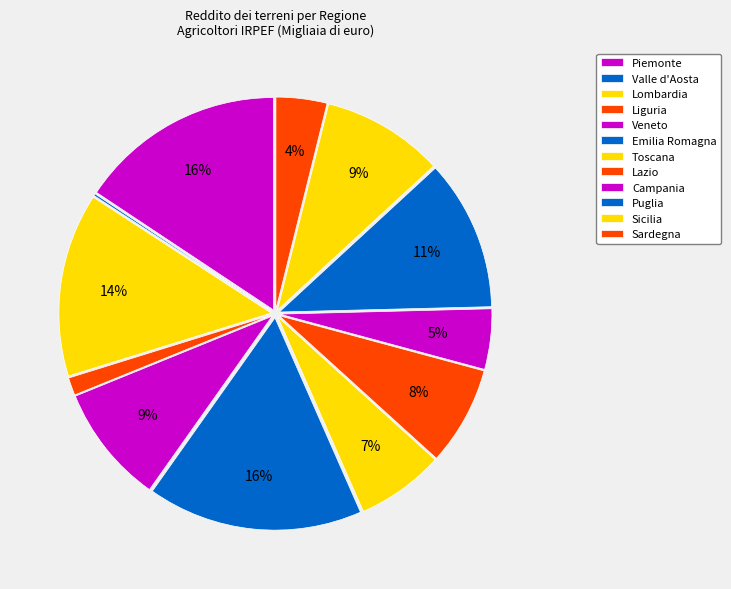

Is there any slice that represents more than half of the pie?

No